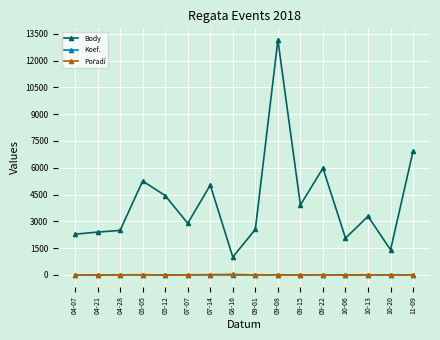

Which series has the widest spread of values?

Body